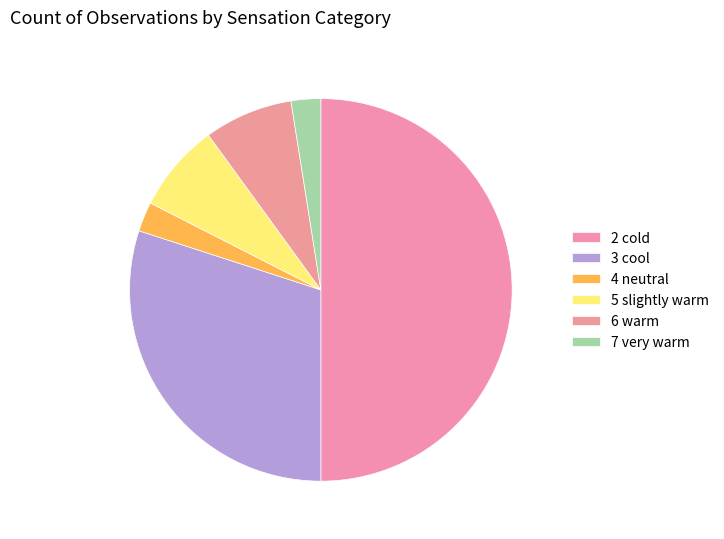

Count the number of slices in the pie.

6